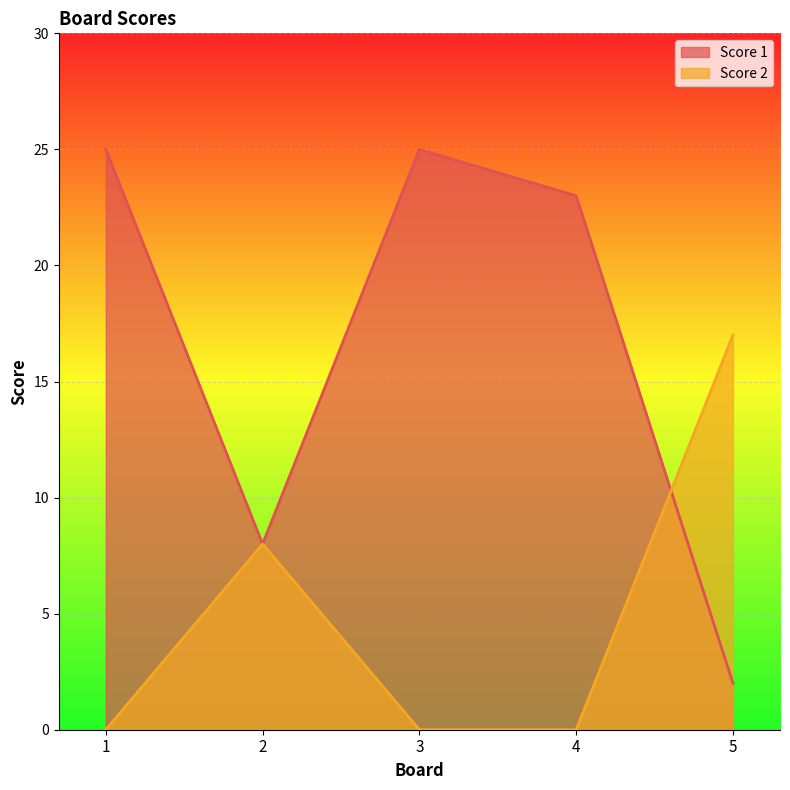

True or false: Score 2 and Score 1 intersect in this chart.

True